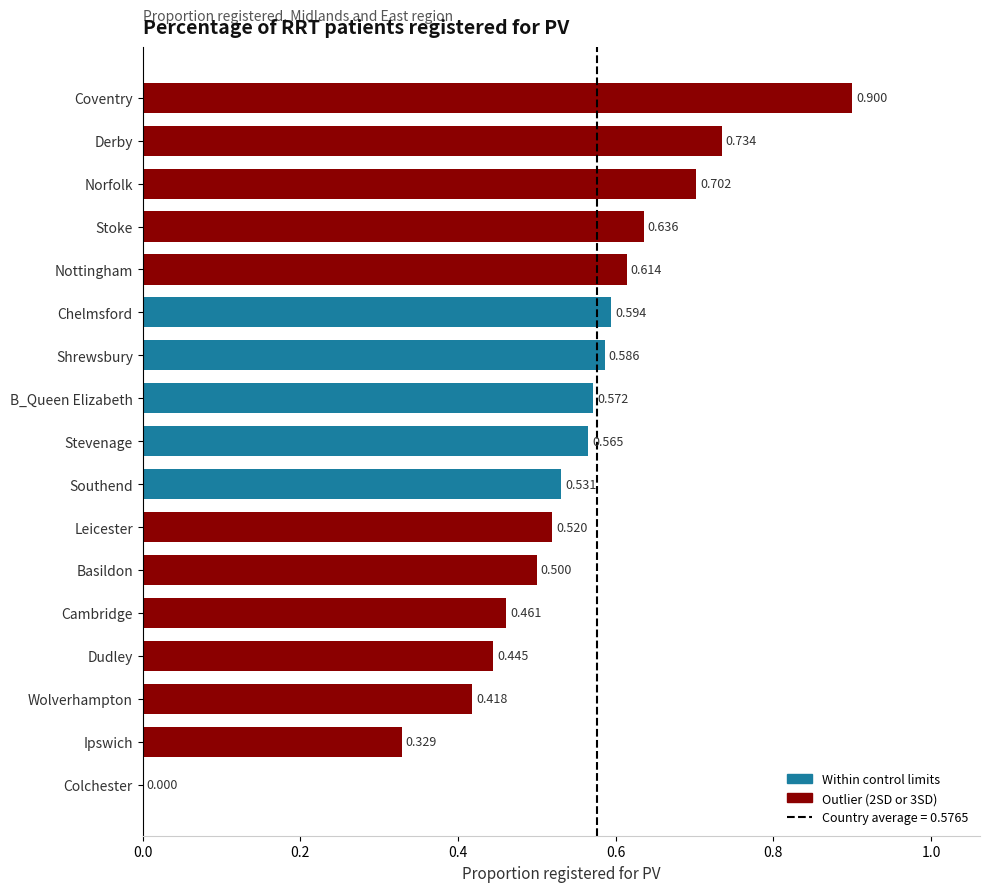

Where is the data nearest to the value 0?

Colchester